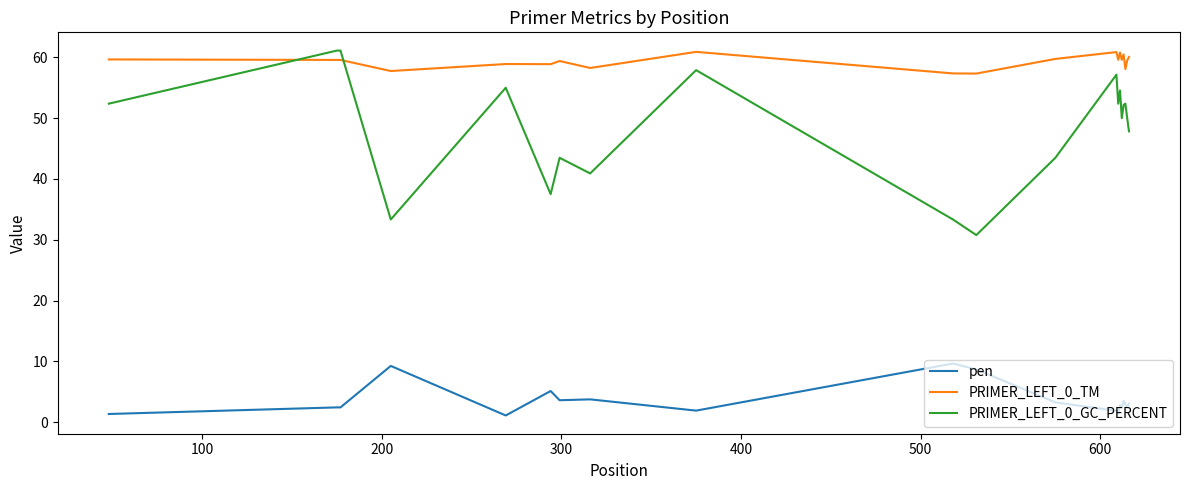

Which series has the widest spread of values?

PRIMER_LEFT_0_GC_PERCENT